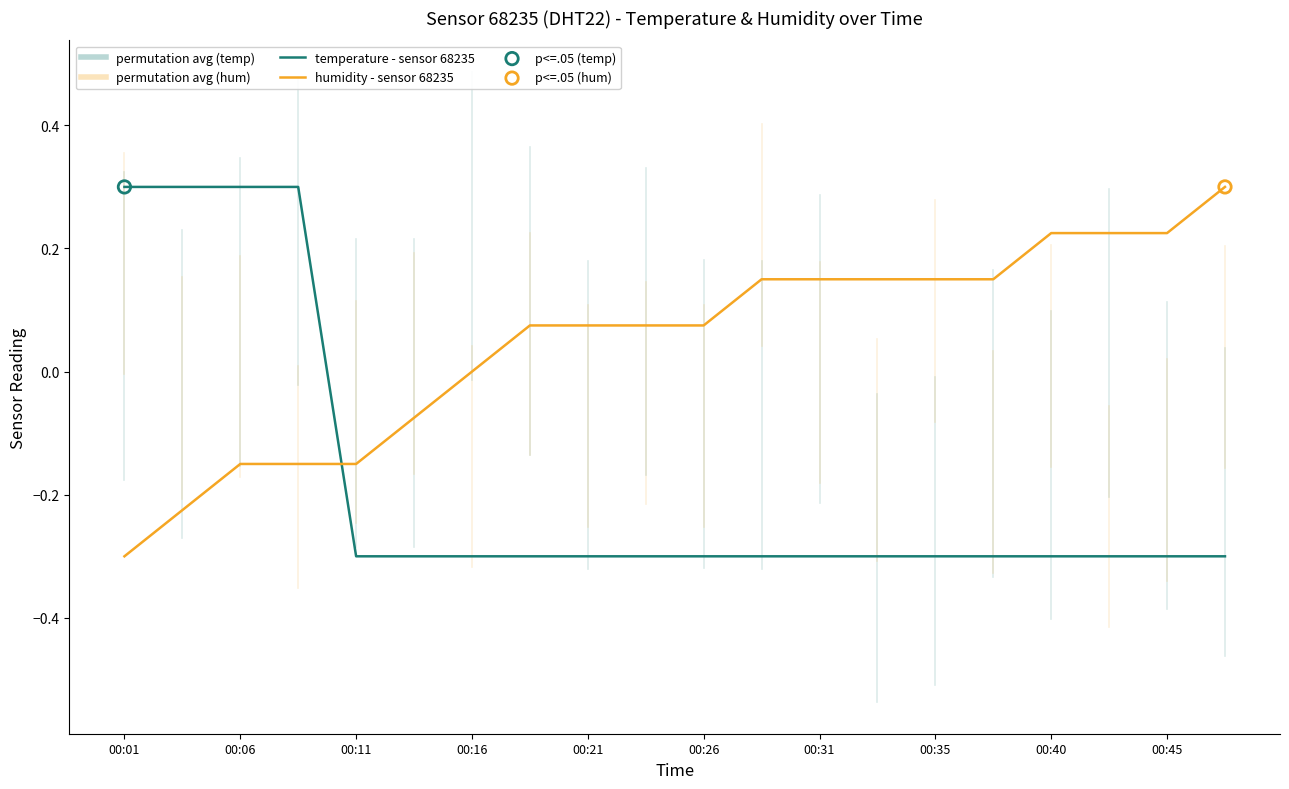

How many lines are shown in the chart?

2